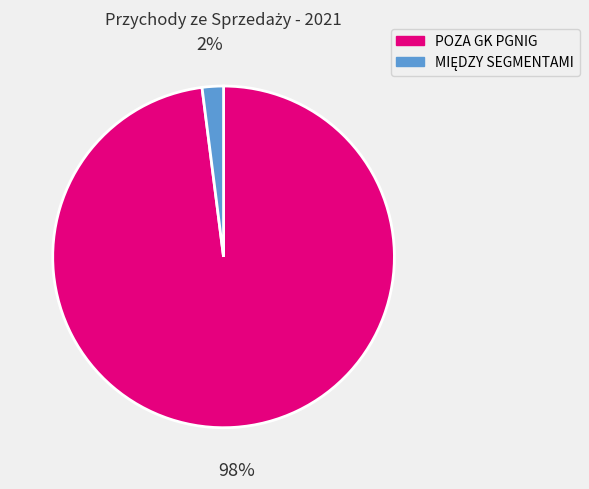

Which slice represents more than half of the pie?

POZA GK PGNIG